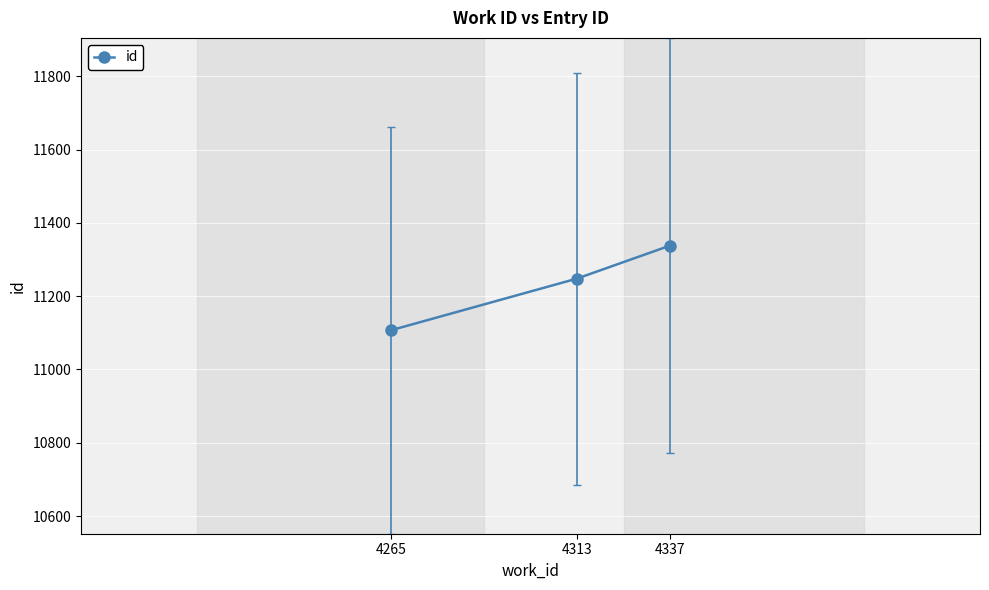

Rank the categories by value from lowest to highest.

4265, 4313, 4337